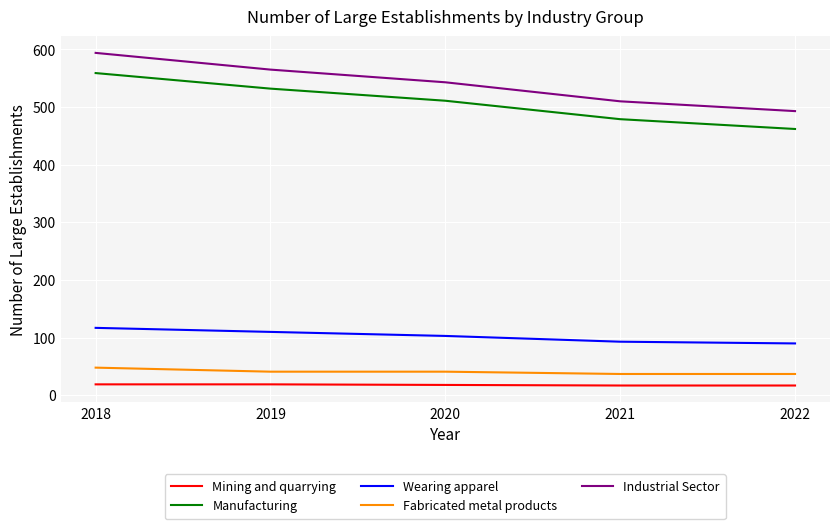

The Fabricated metal products series shows 41 at 2019. True or false?

True